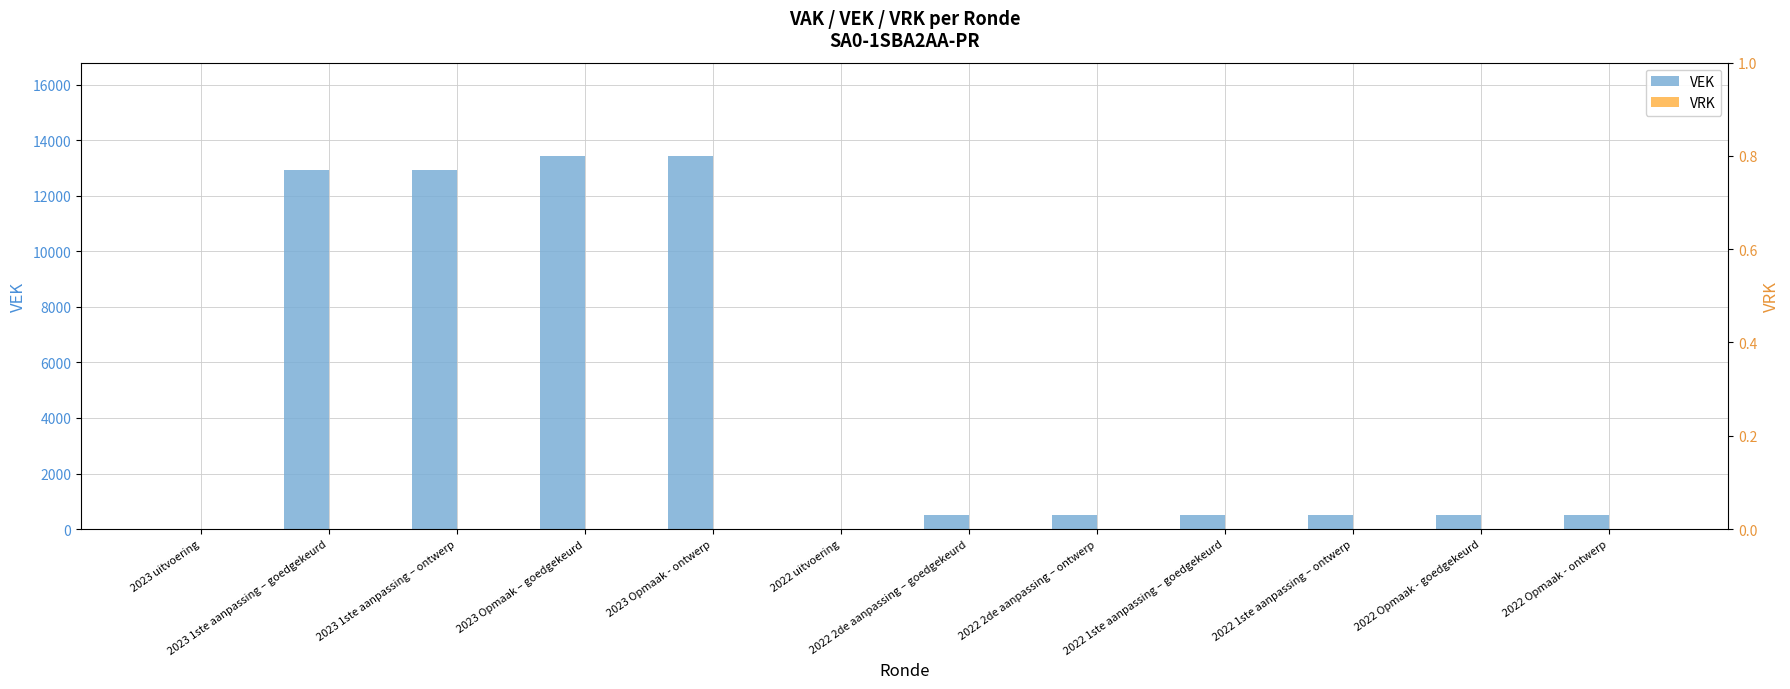

The value of VRK at 2022 2de aanpassing – ontwerp is 0. True or false?

True